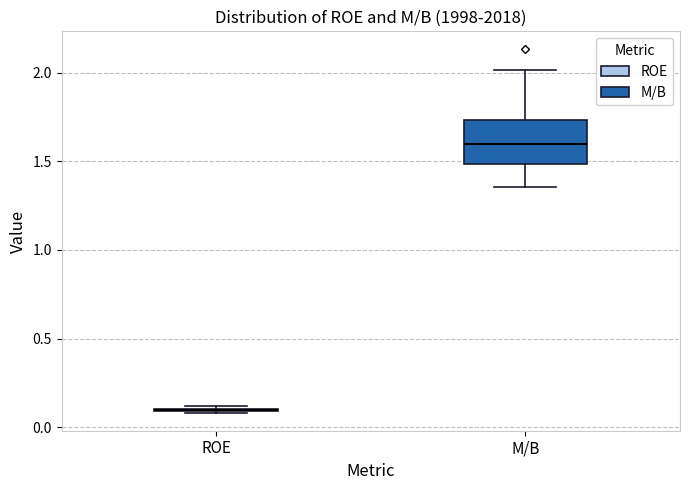

Reading left to right, read every box against the y-axis: the position of its median line, the range the box covers, and the ends of its whiskers. The values are not printed on the chart, so give them approximately, as read against the axis.

ROE: box collapsed to a line at 0.10, whiskers 0.10 to 0.10
M/B: median 1.60, box 1.50 to 1.75, whiskers 1.35 to 2.00